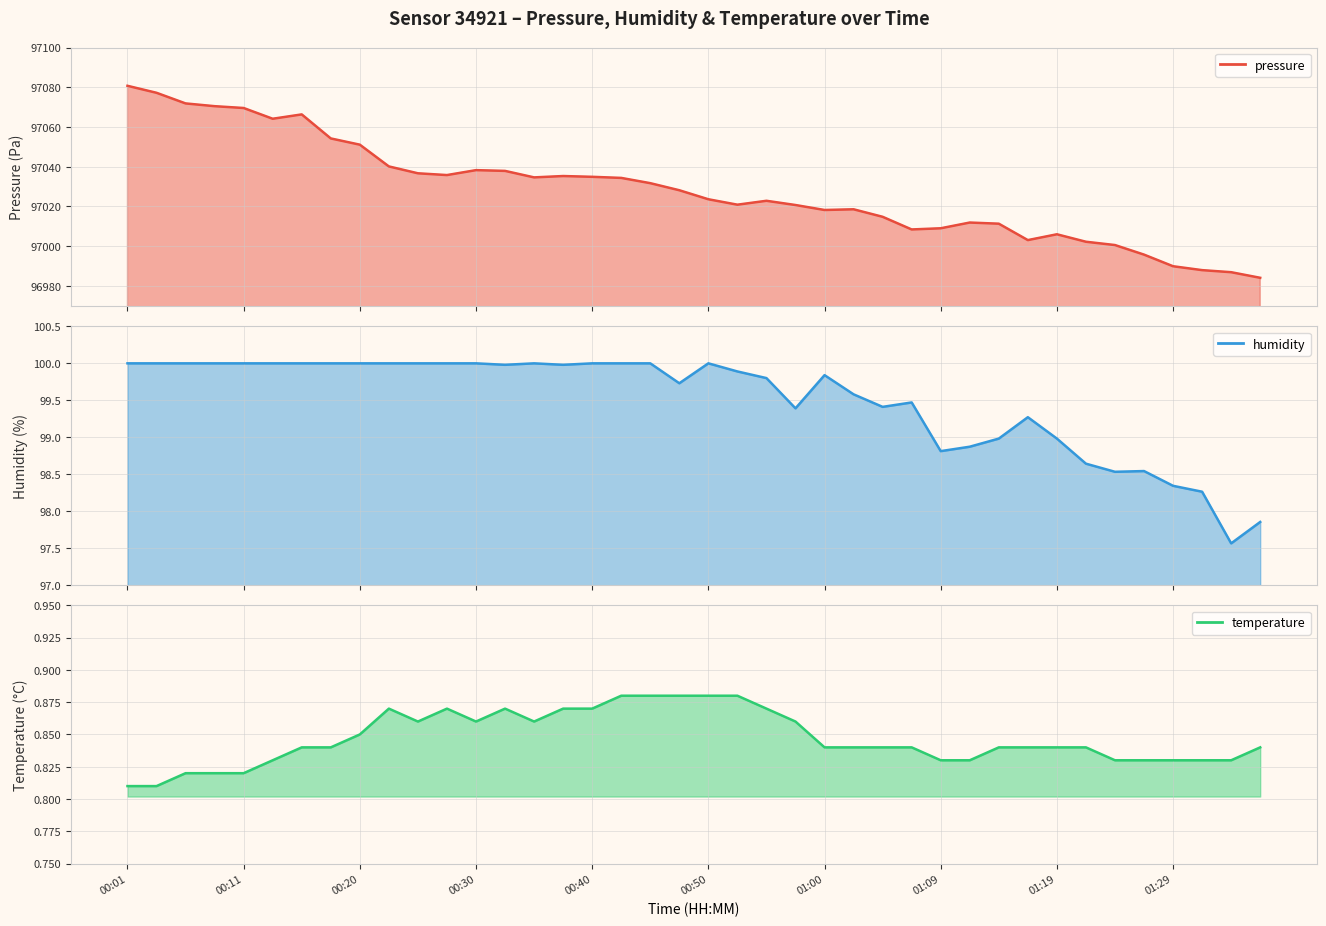

At 01:27, list the series in order from largest to smallest.

pressure, humidity, temperature